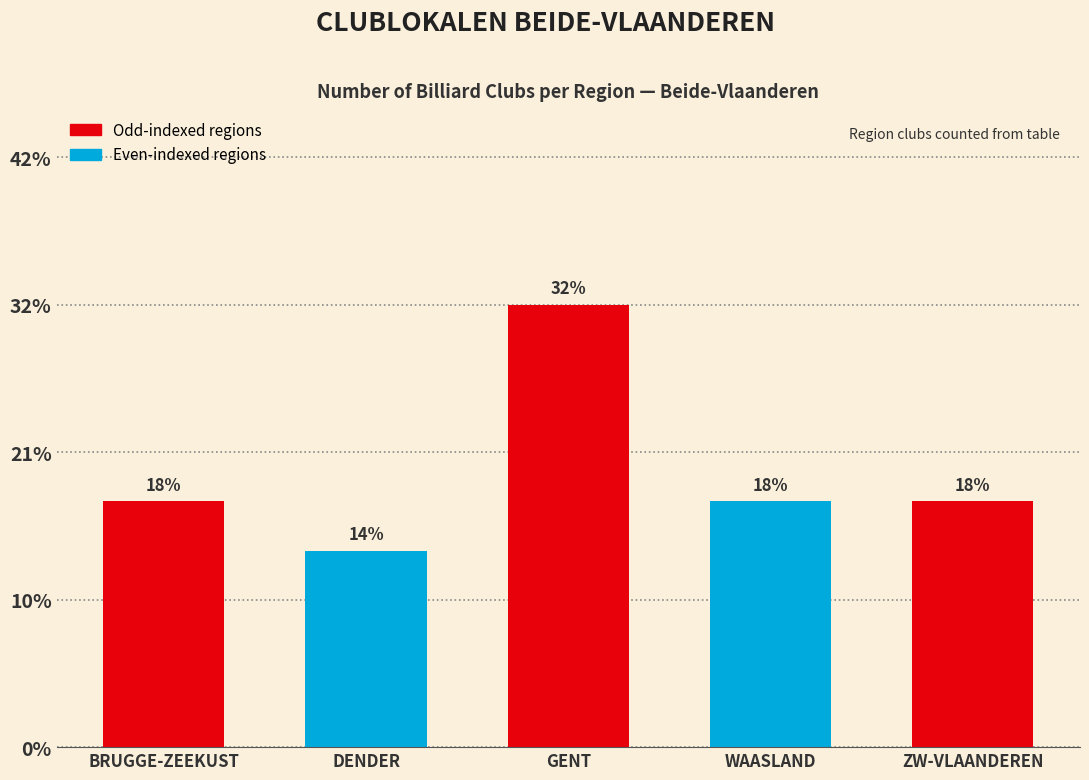

Are the bars horizontal?

No